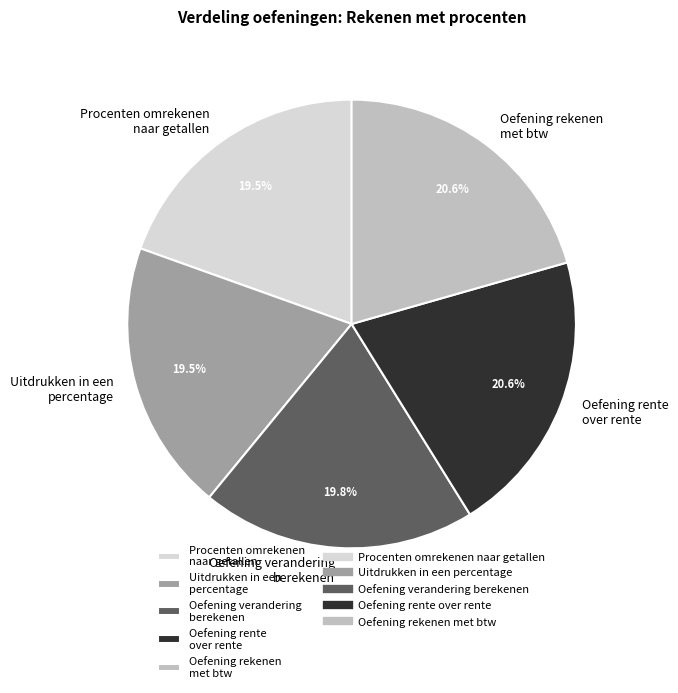

True or false: Oefening rekenen met btw accounts for 14% of the total.

False